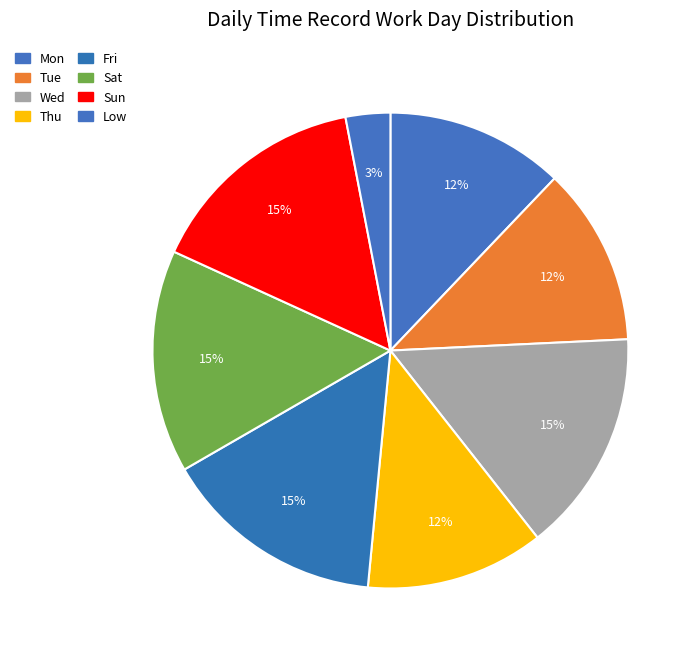

How many segments does this pie chart have?

8